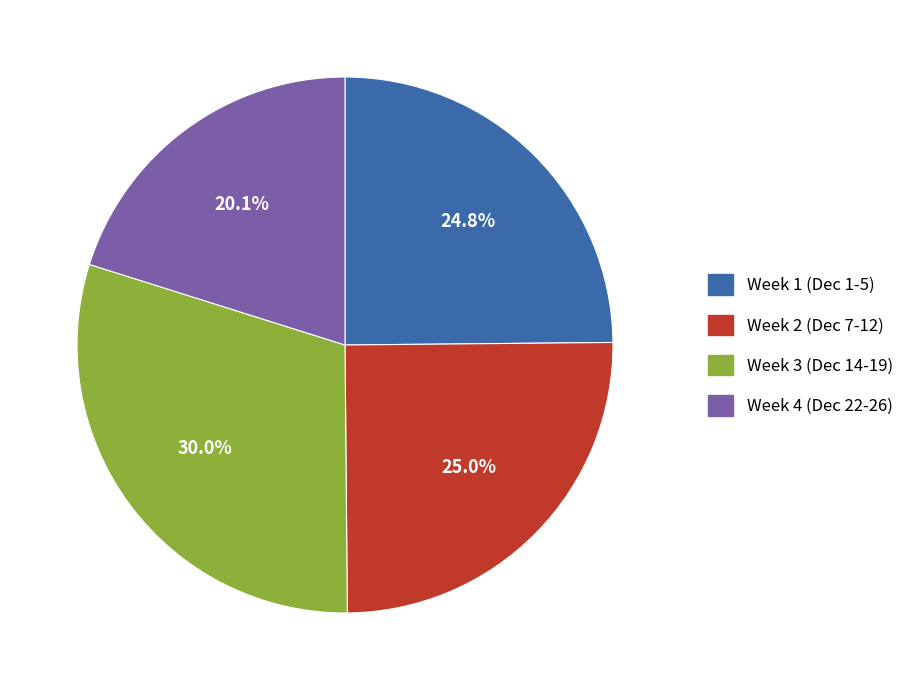

Does any single category account for the majority?

No